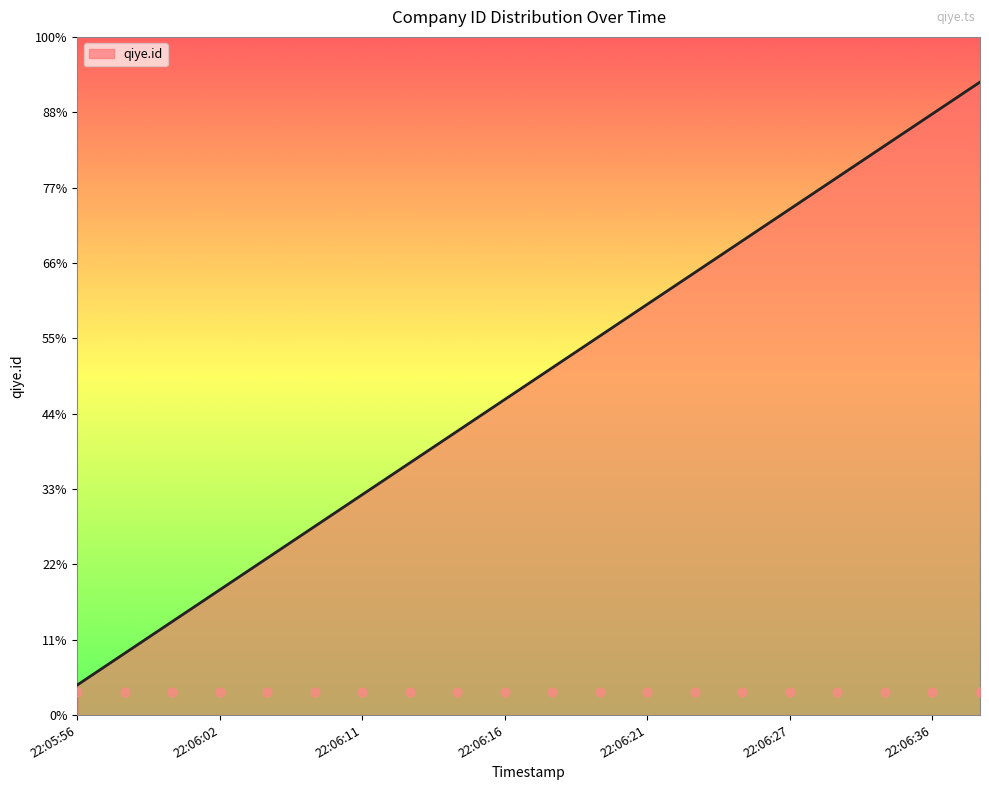

Between 2018-06-24 22:06:38 and 2018-06-24 22:06:02, which is larger?

2018-06-24 22:06:38